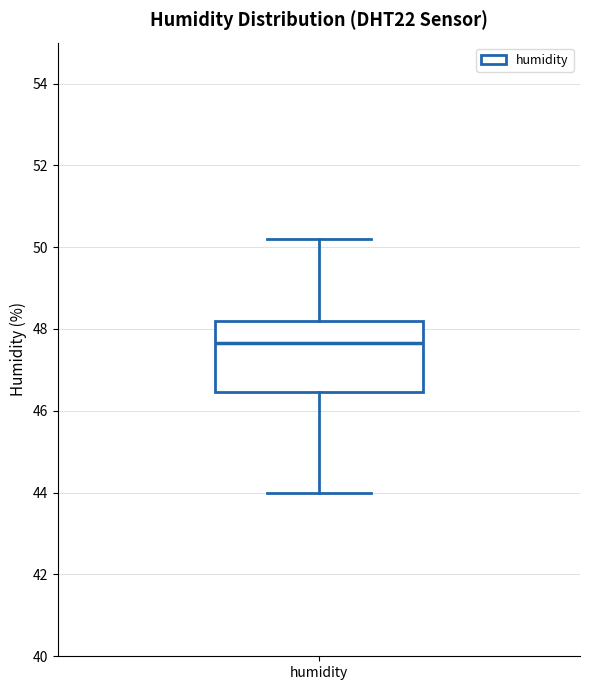

Where does the upper whisker of the box for humidity end on the y-axis? The values are not printed on the chart, so give them approximately, as read against the axis.

50.2